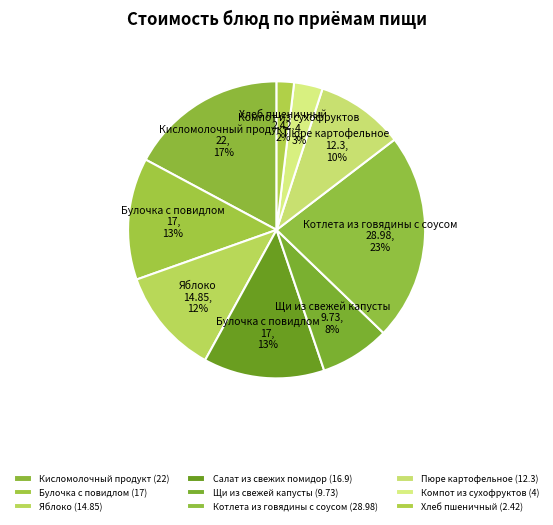

How many segments does this pie chart have?

9